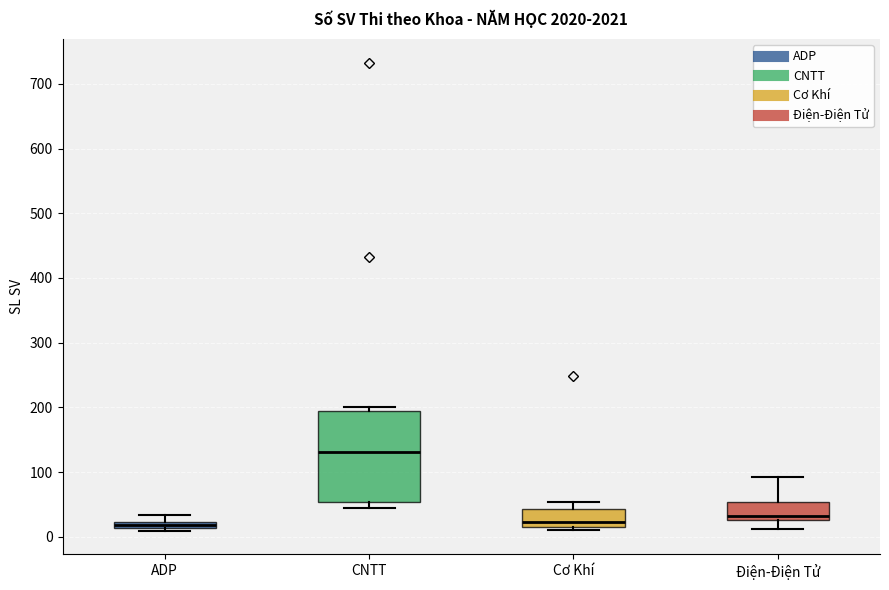

Where does the upper whisker of the box for ADP end on the y-axis? The values are not printed on the chart, so give them approximately, as read against the axis.

30